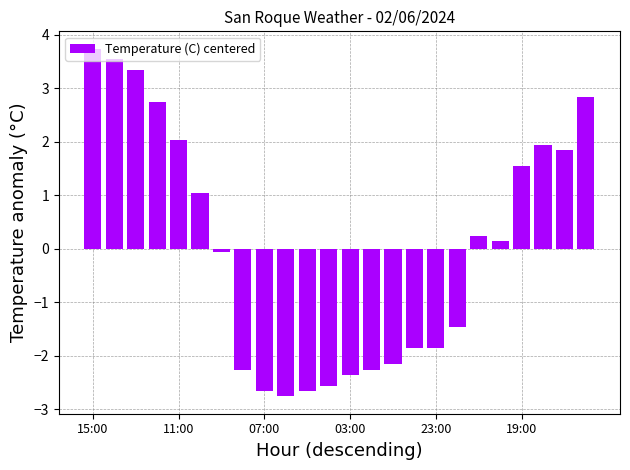

What is the value of the 9th bar from the left?

-2.7